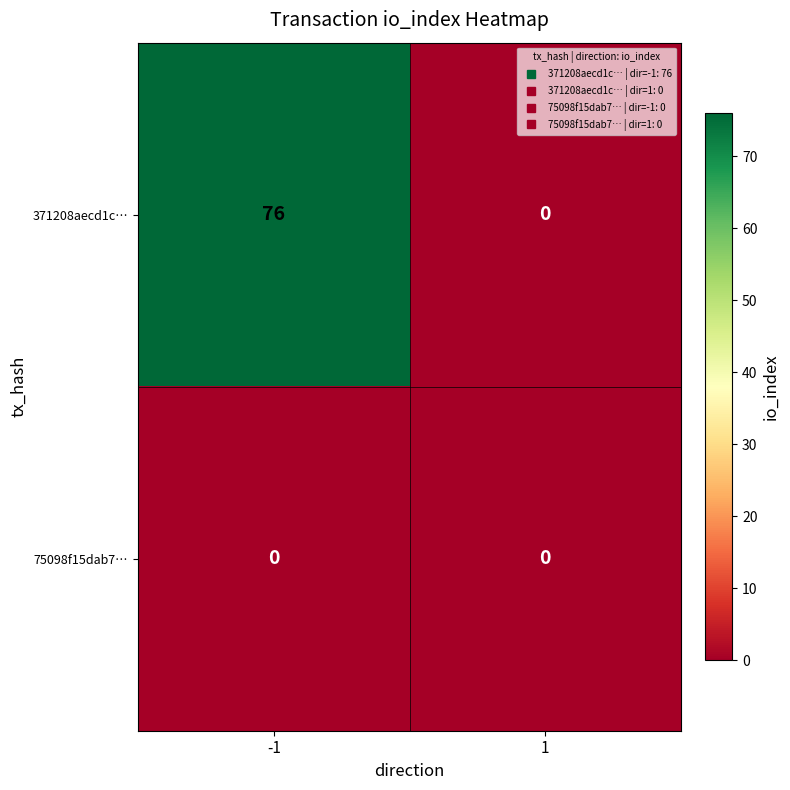

List the labels in order of 371208aecd1c… value, smallest first.

1, -1